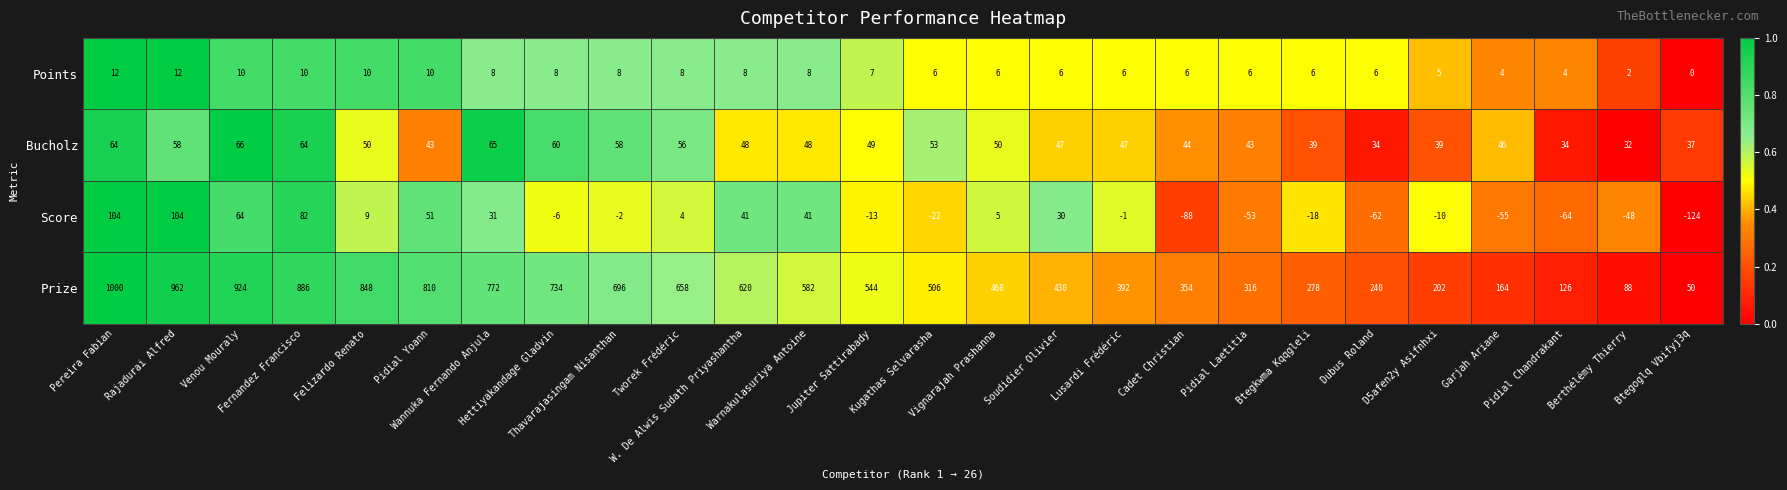

Count the number of data series in this chart.

4